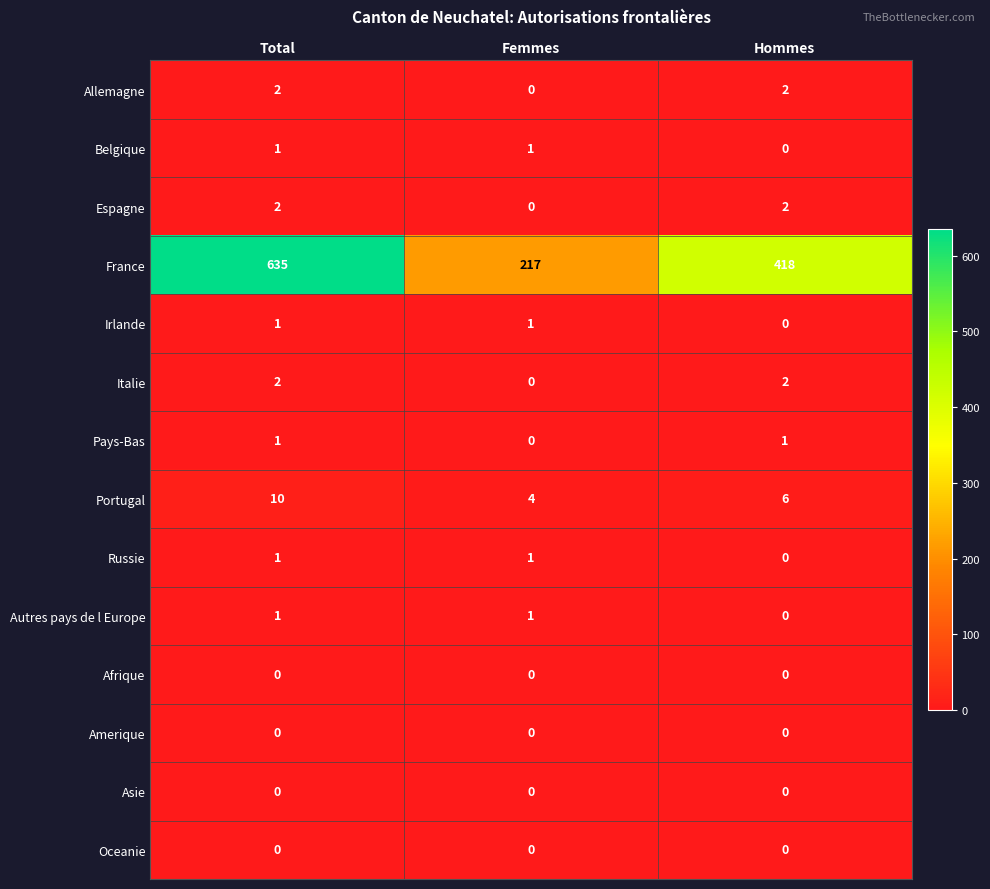

True or false: Asie has a value of 0 at Hommes.

True